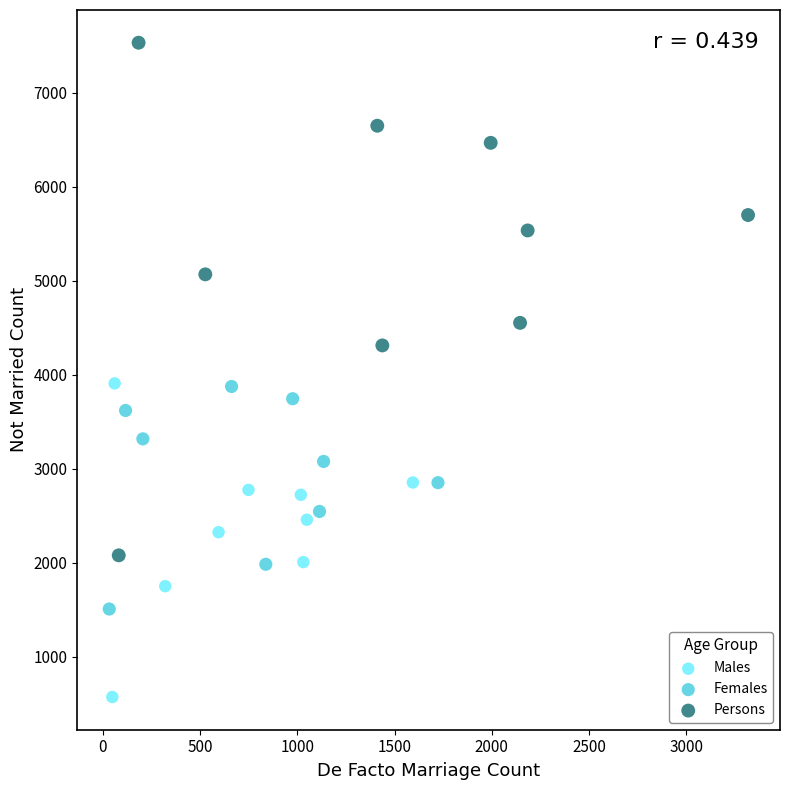

Which series reaches the maximum Y coordinate?

Persons